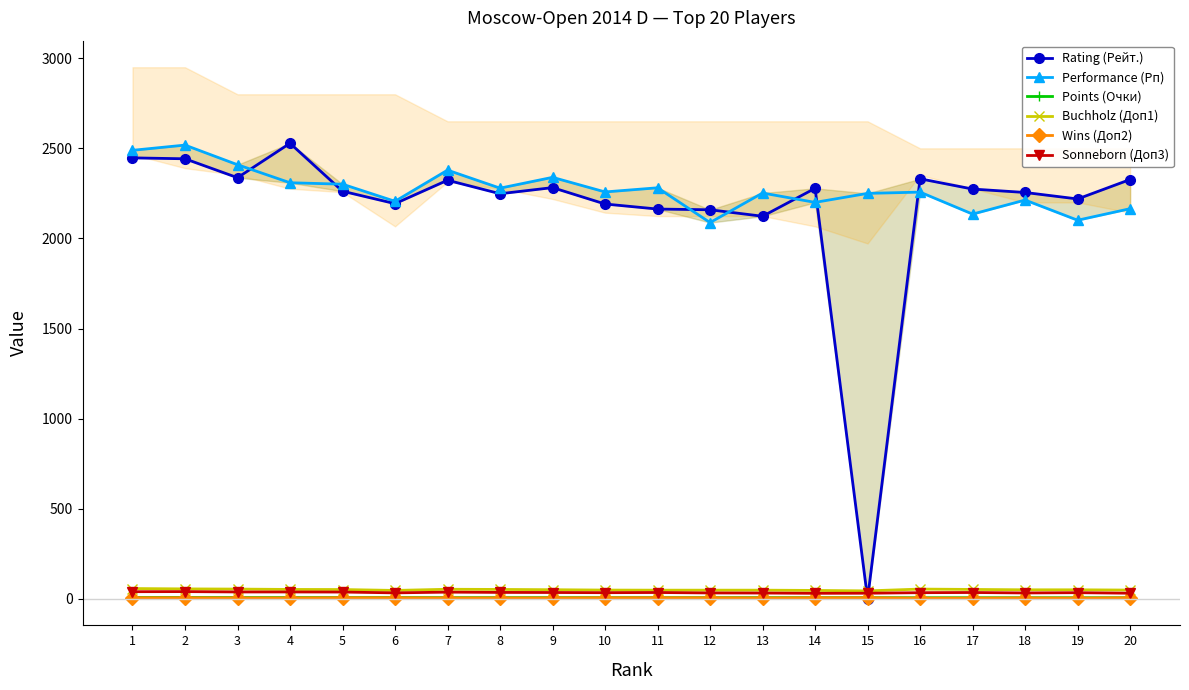

Which series has the widest spread of values?

Rating (Рейт.)